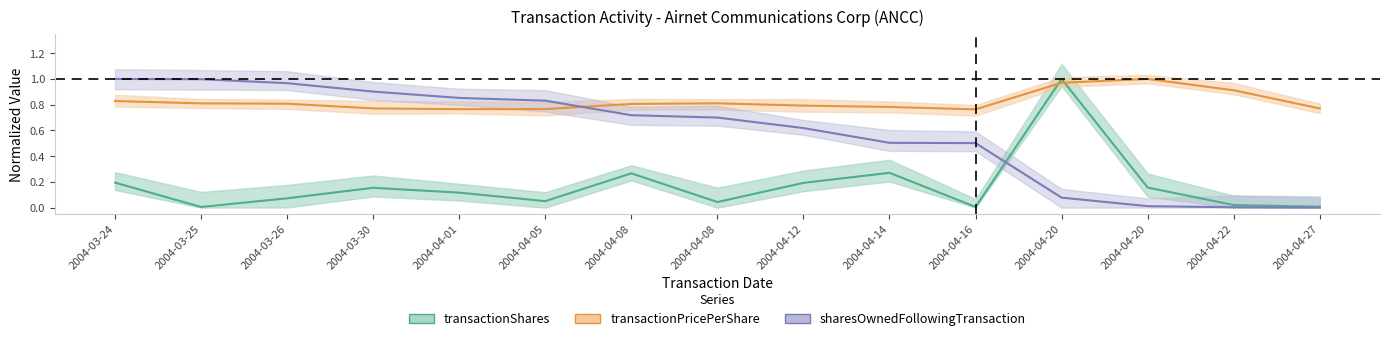

At how many categories does at least one series exceed 0?

15